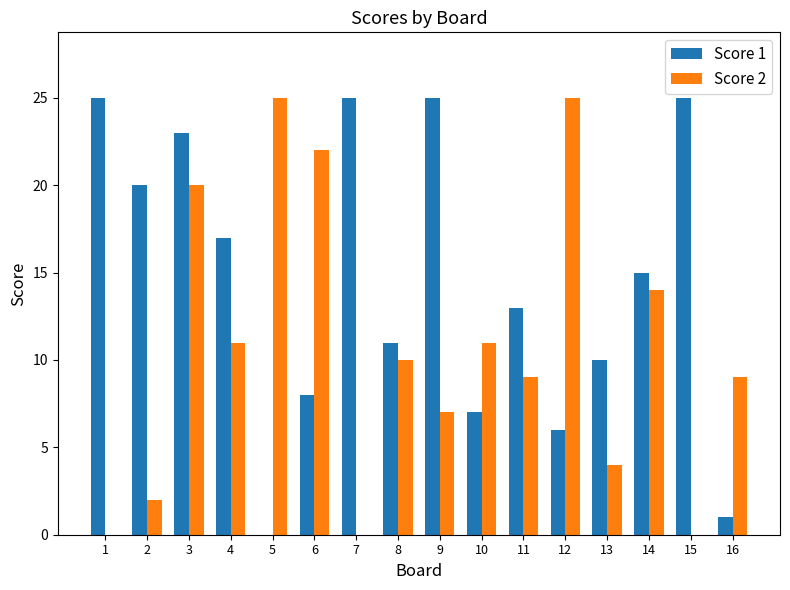

What are all the series names shown in the legend?

Score 1, Score 2